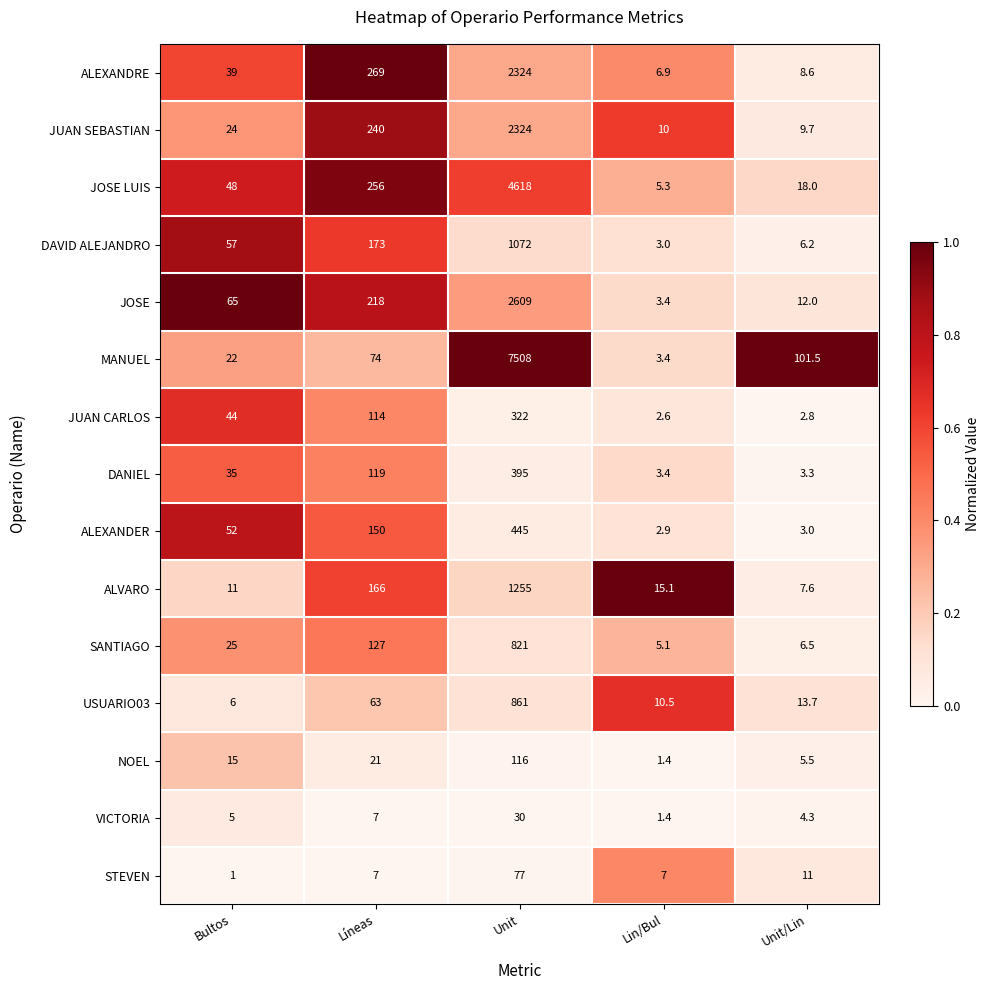

List the labels in order of MANUEL value, smallest first.

Lin/Bul, Bultos, Líneas, Unit/Lin, Unit